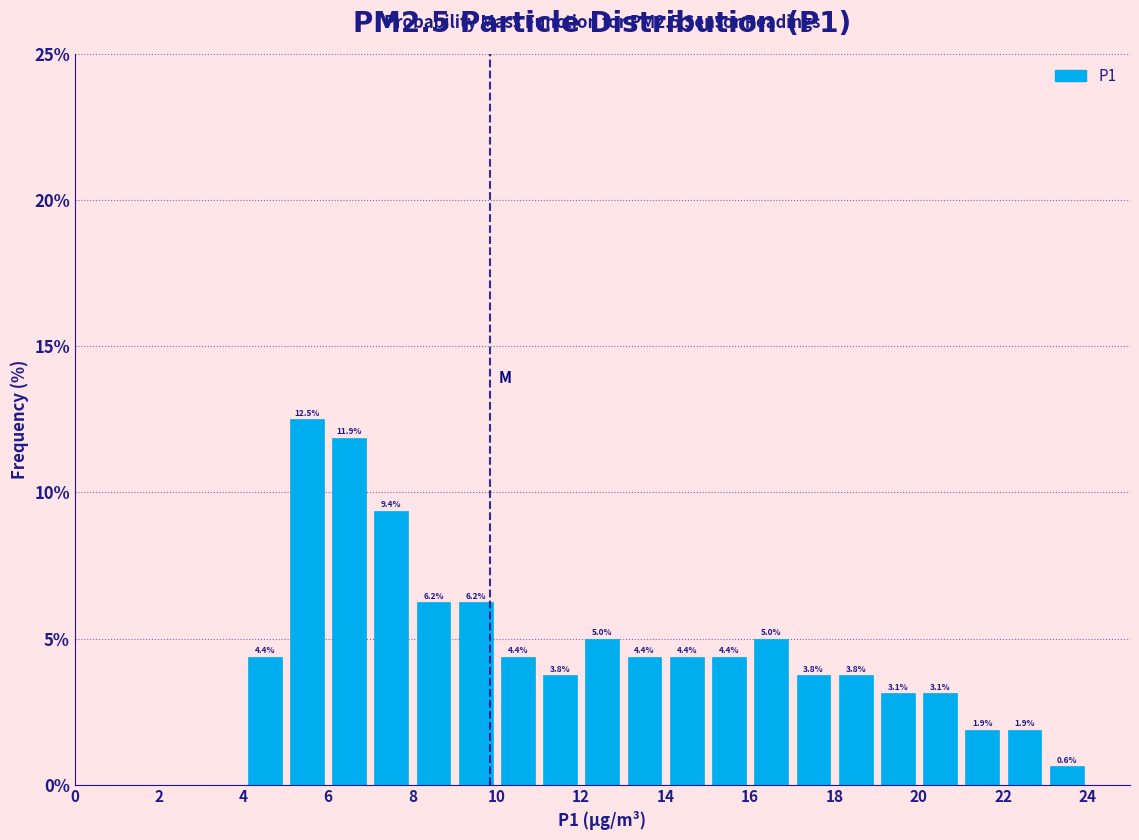

Which range on the x-axis has the tallest bar?

5 to 6